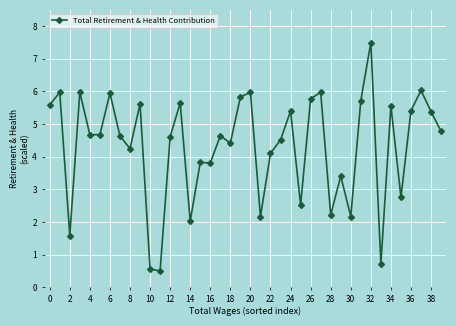

What is the smallest value displayed?

0.5